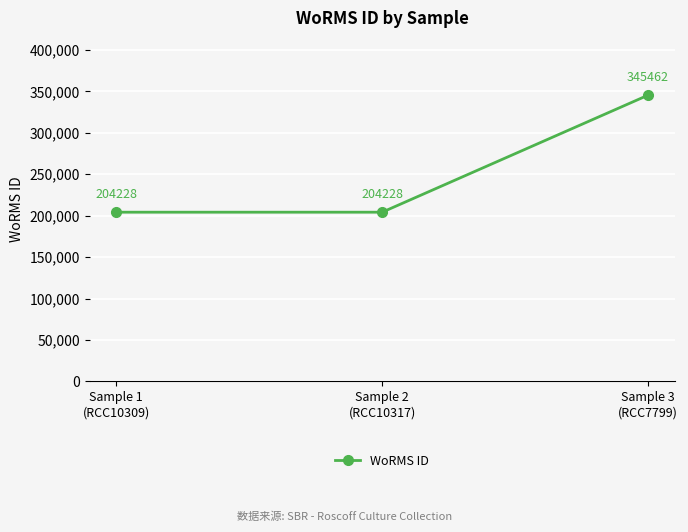

What is the value of the 3rd point from the left?

345462